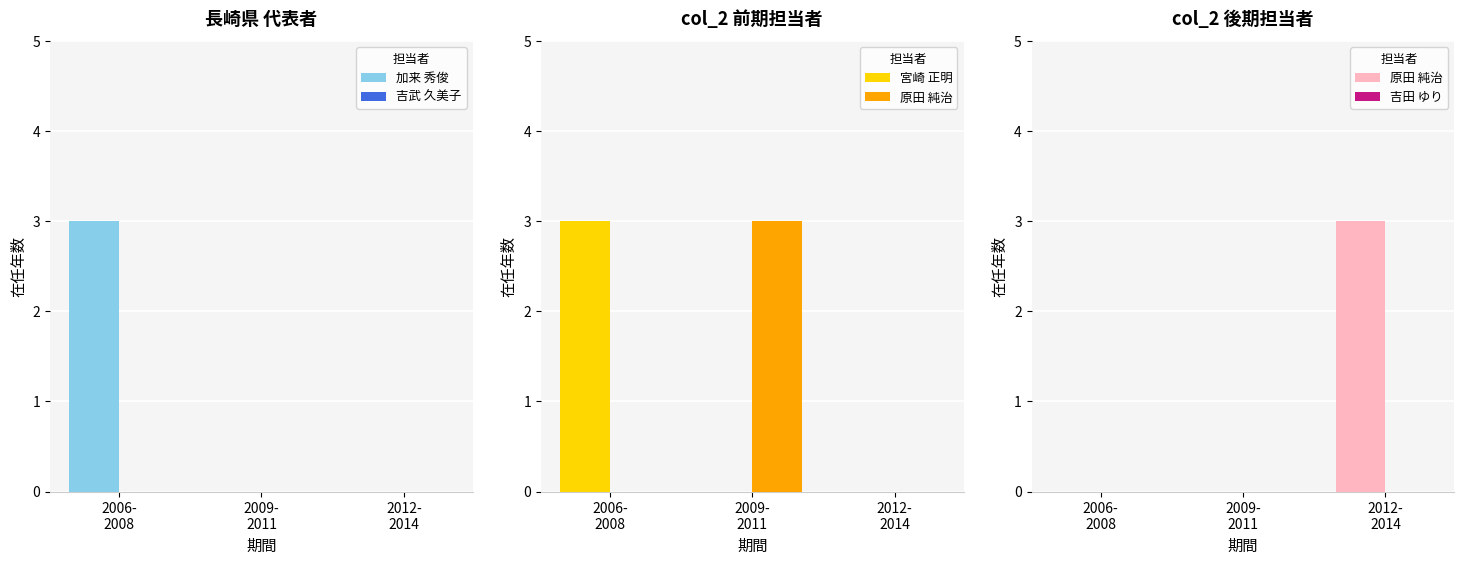

What is the label of the 1st bar from the right?

2012-
2014